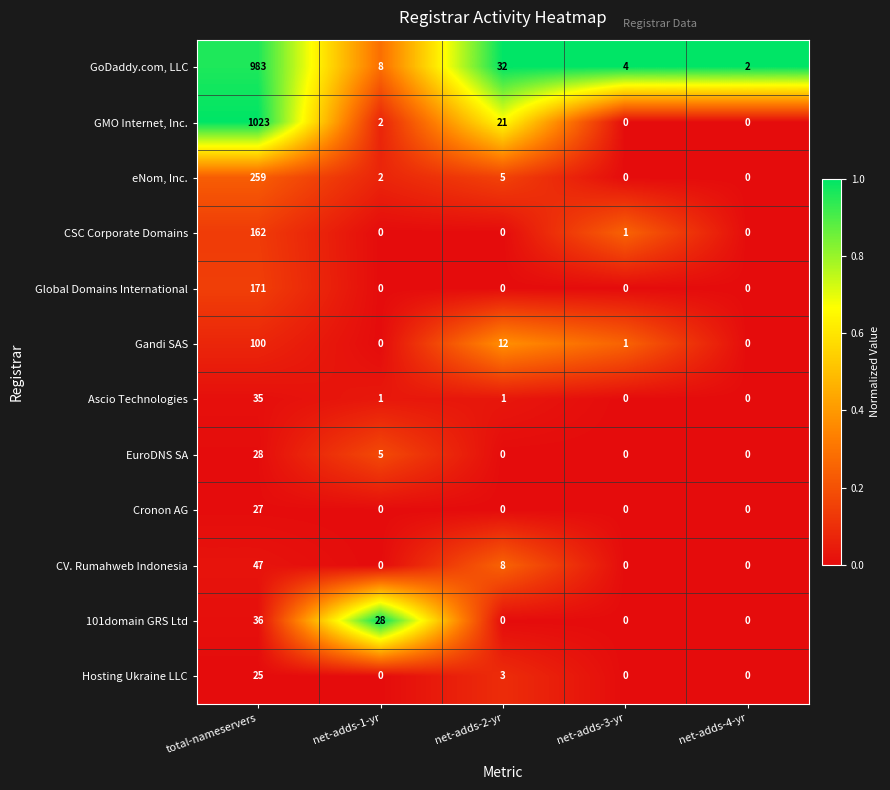

Is the value of GoDaddy.com, LLC at net-adds-4-yr greater than the value of Cronon AG at total-nameservers?

No